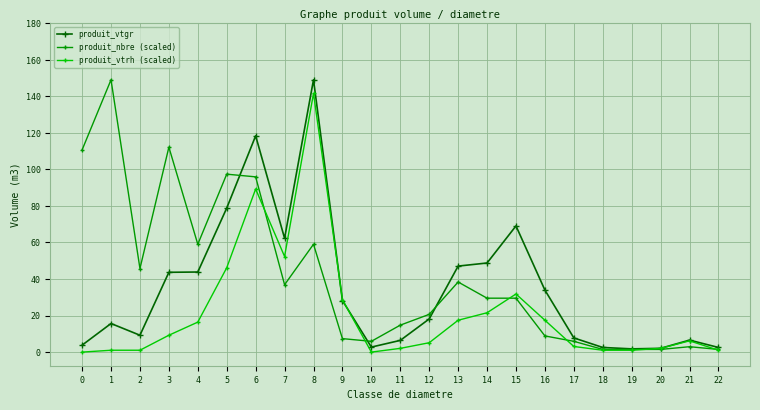

What is the spread (max minus min) of values at 8?

90.0